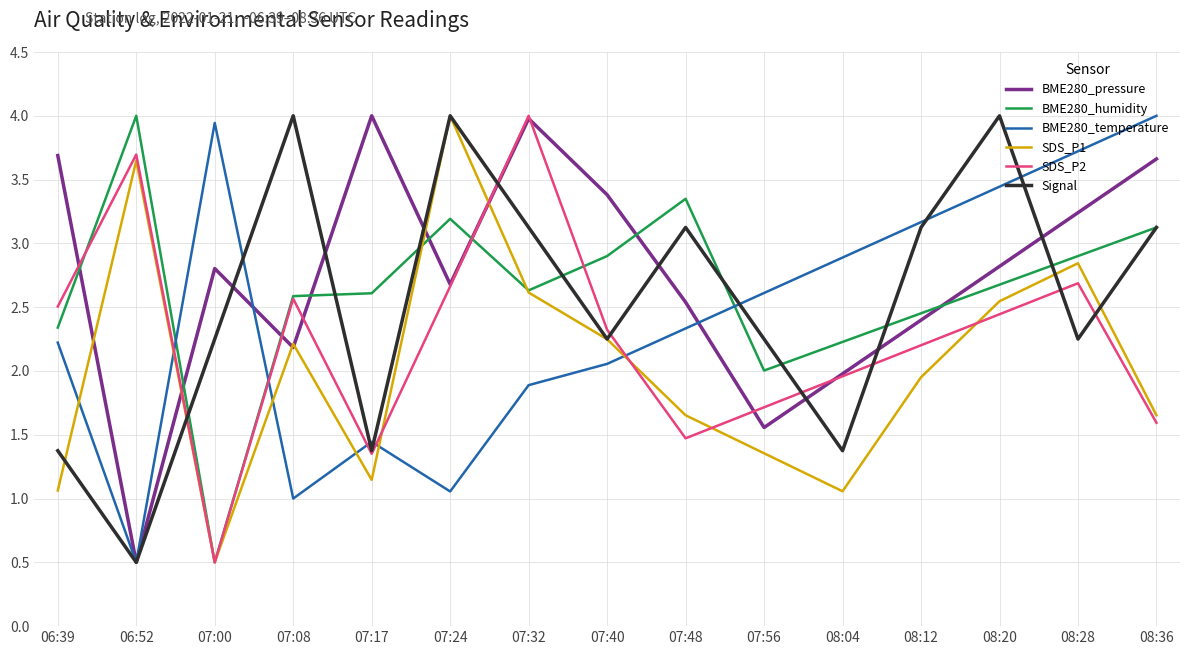

The BME280_temperature series shows 5.0 at 08:12. True or false?

False